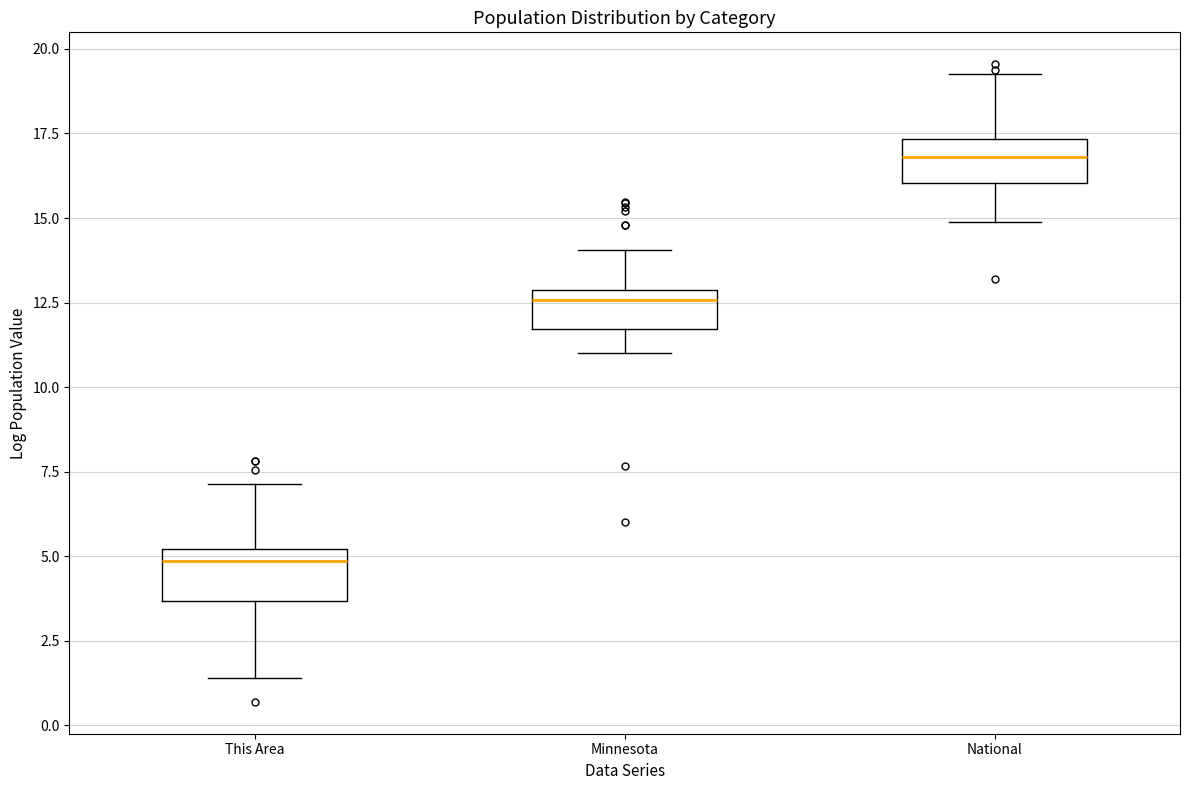

Which box has the lowest median line?

This Area